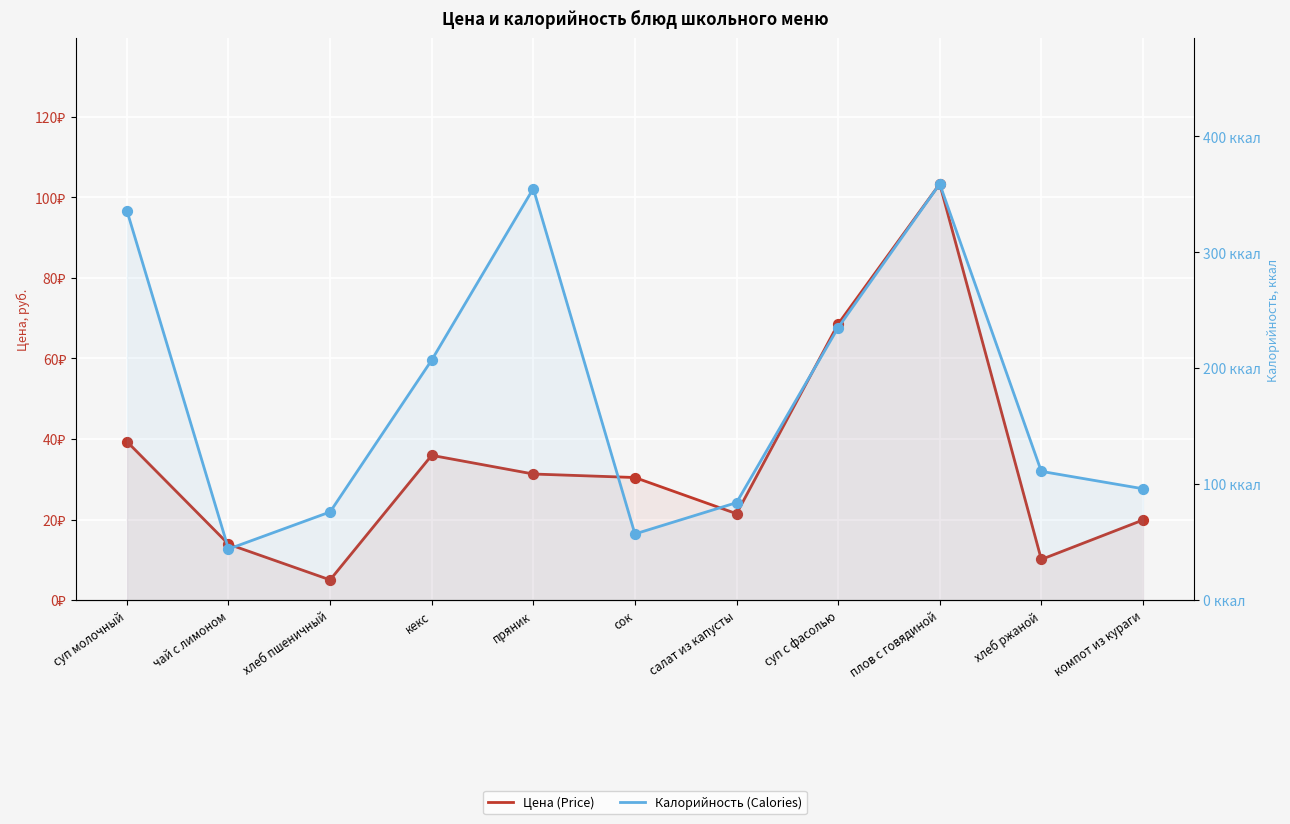

Which series has the largest total across all categories?

Калорийность (Calories)